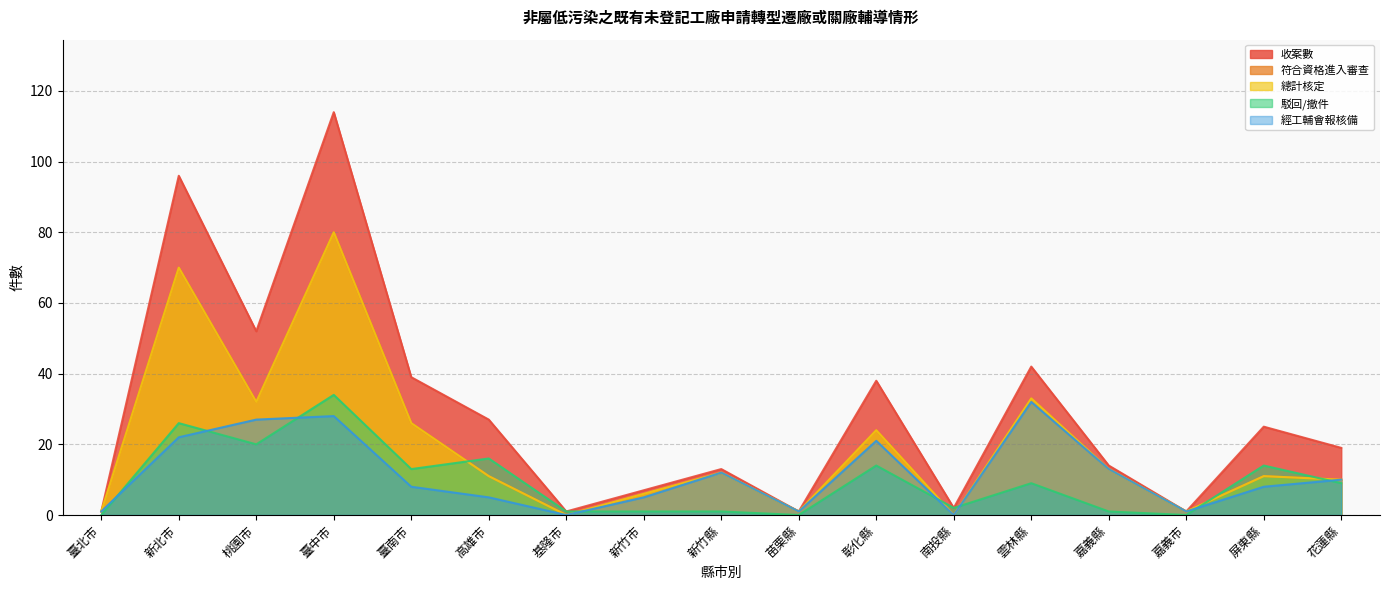

Does the chart display data point markers on the line(s)?

No